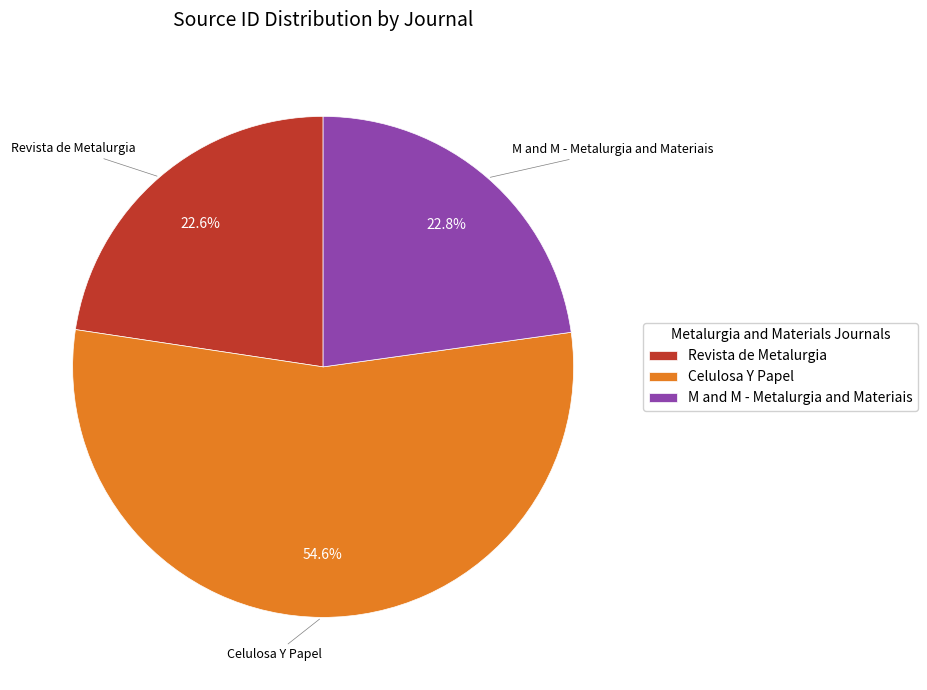

Is there any slice that represents more than half of the pie?

Yes